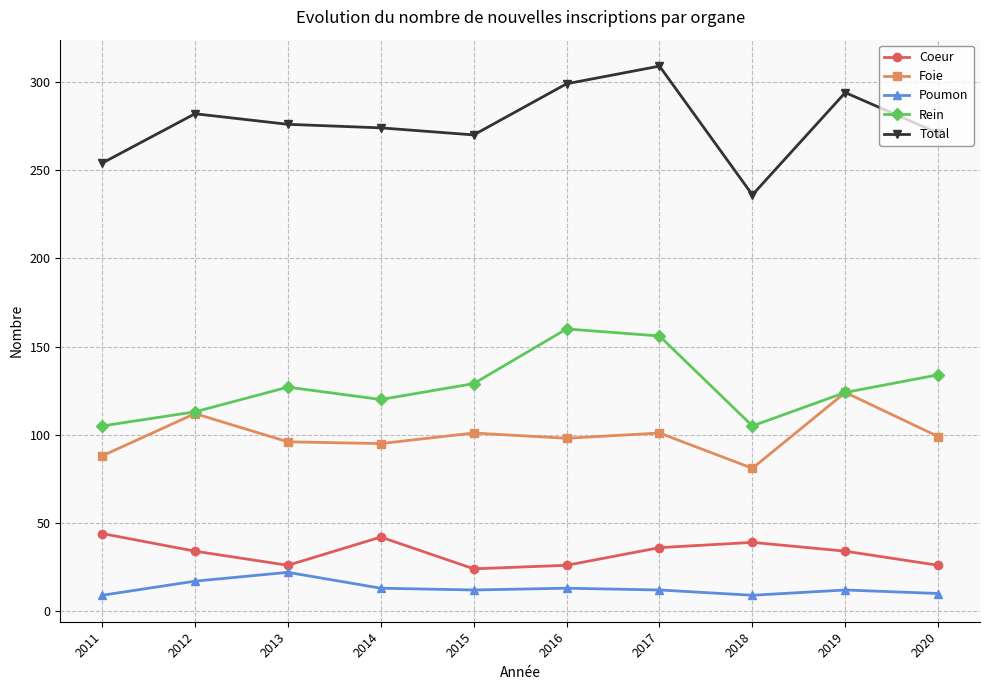

How many distinct data groups are displayed?

5